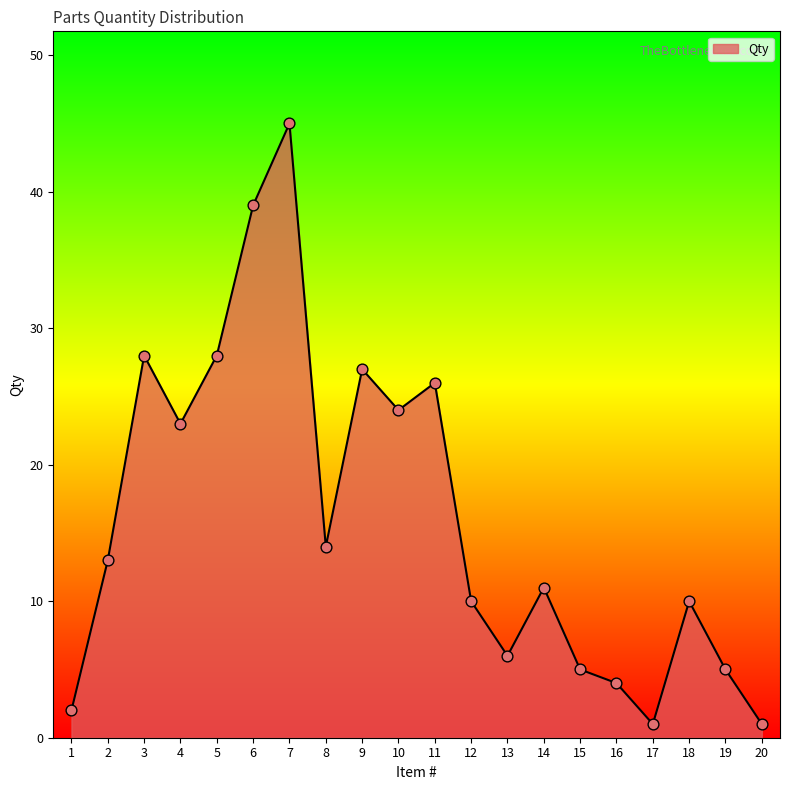

Which has a higher value, 7 or 20?

7